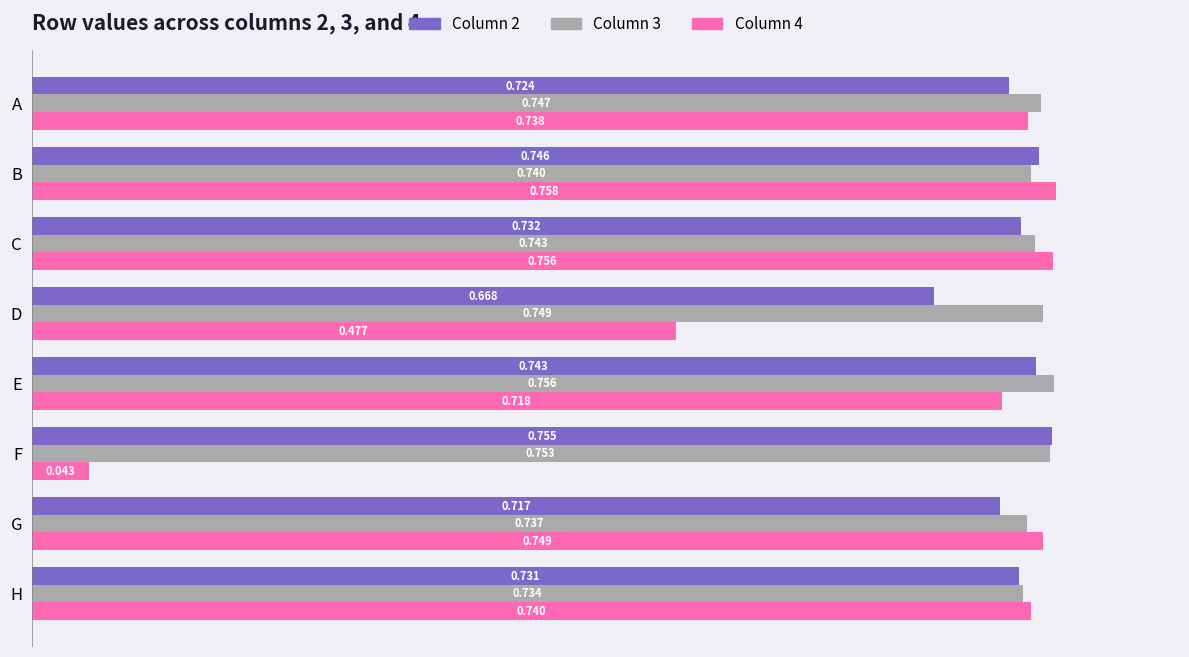

At which category is the sum across all series the highest?

B